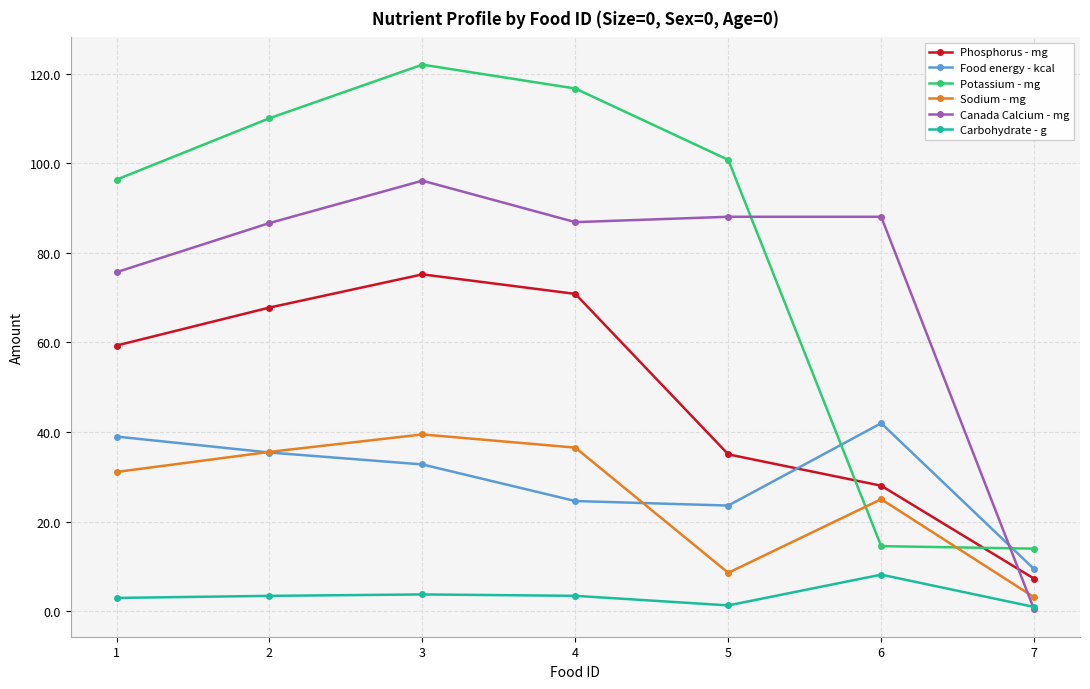

Is this an area chart (filled region under the line)?

No